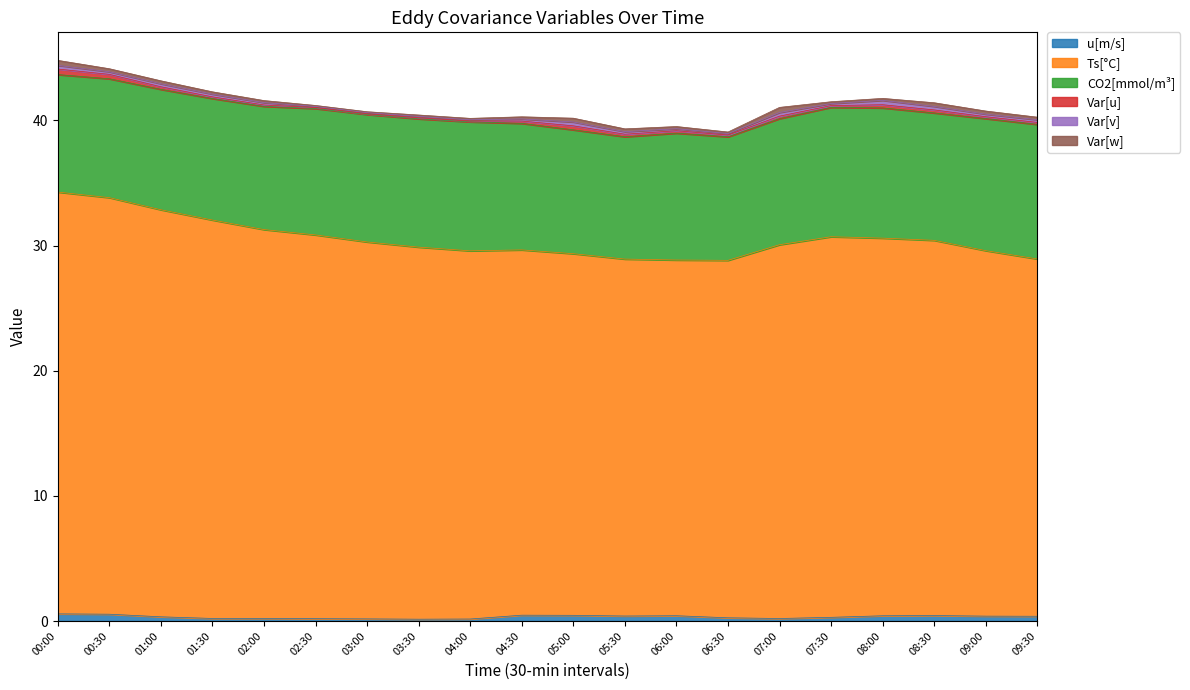

What is the label of the 2nd point from the left?

00:30